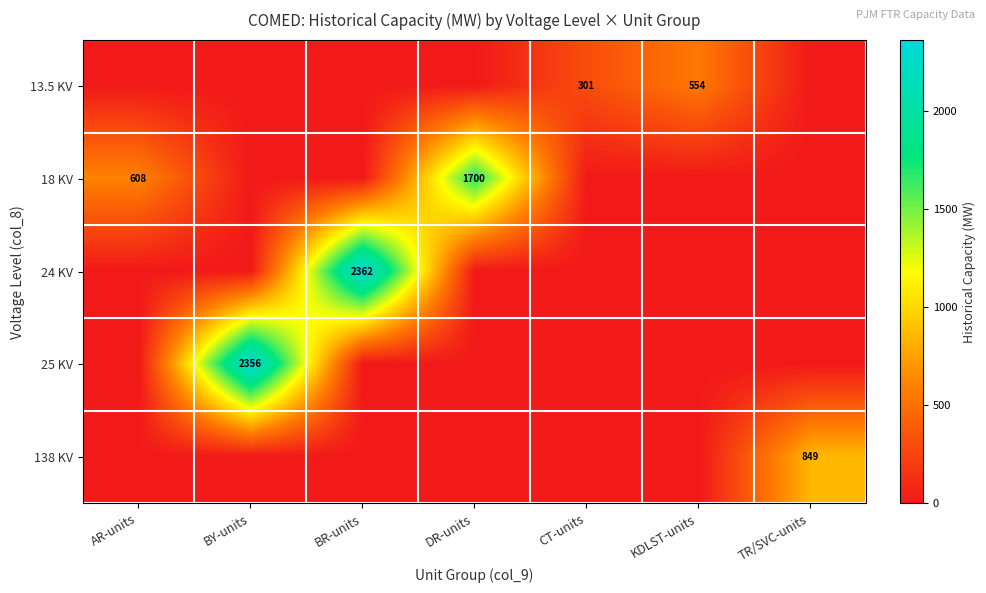

At how many categories does at least one series exceed 547?

6